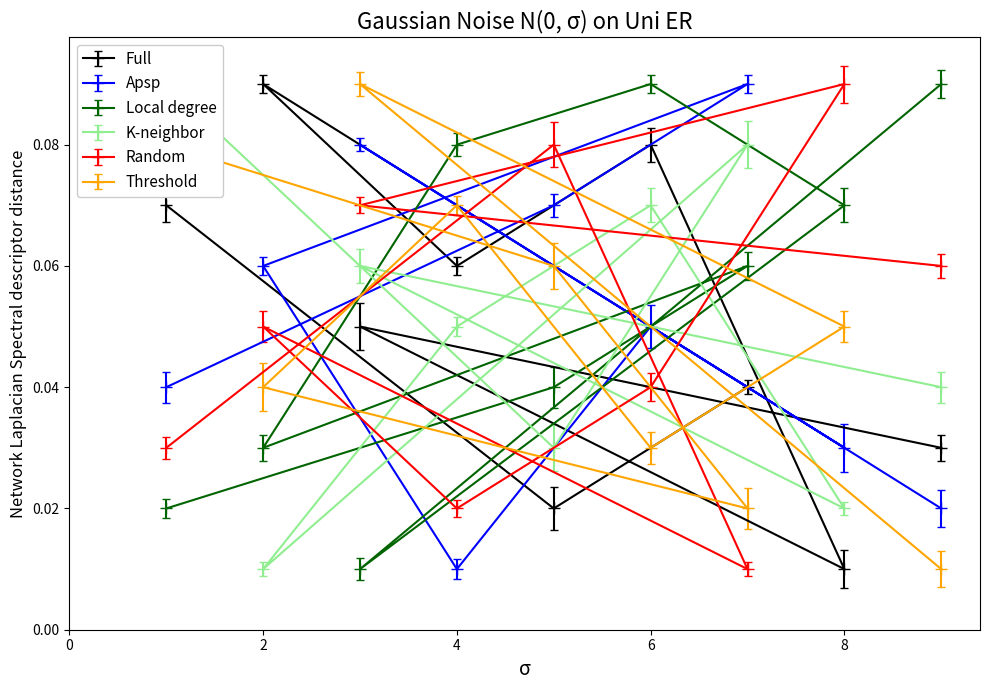

How many lines are shown in the chart?

6